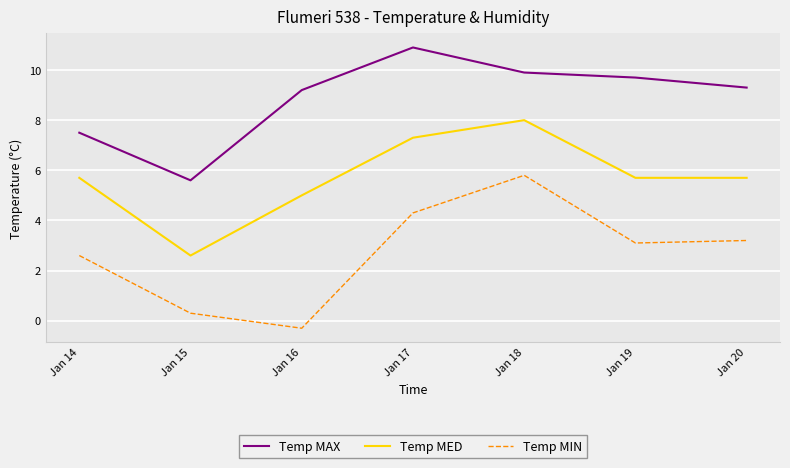

Rank the series by their average value, from lowest to highest.

Temp MIN, Temp MED, Temp MAX